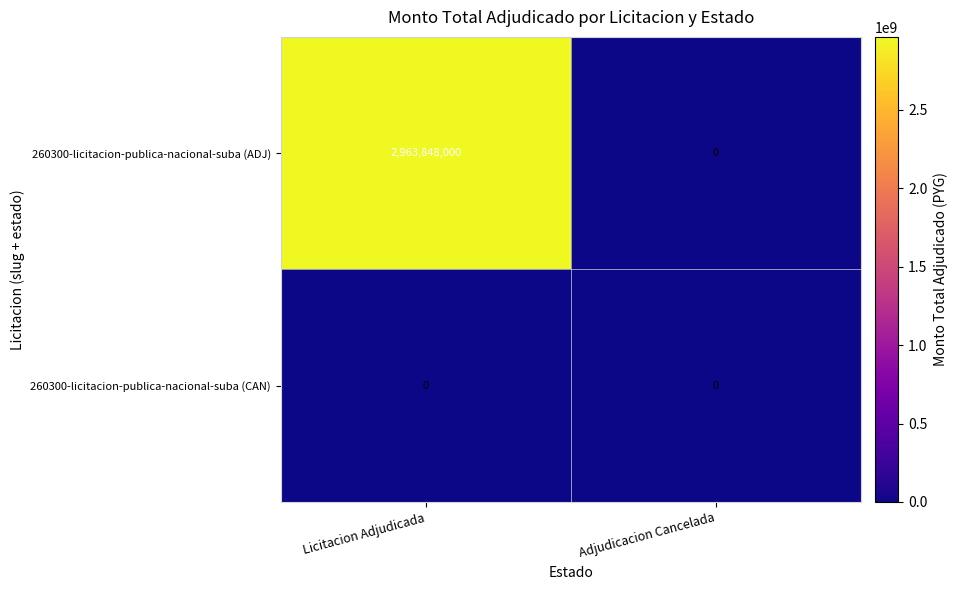

Which series has the largest total across all categories?

260300-licitacion-publica-nacional-suba (ADJ)